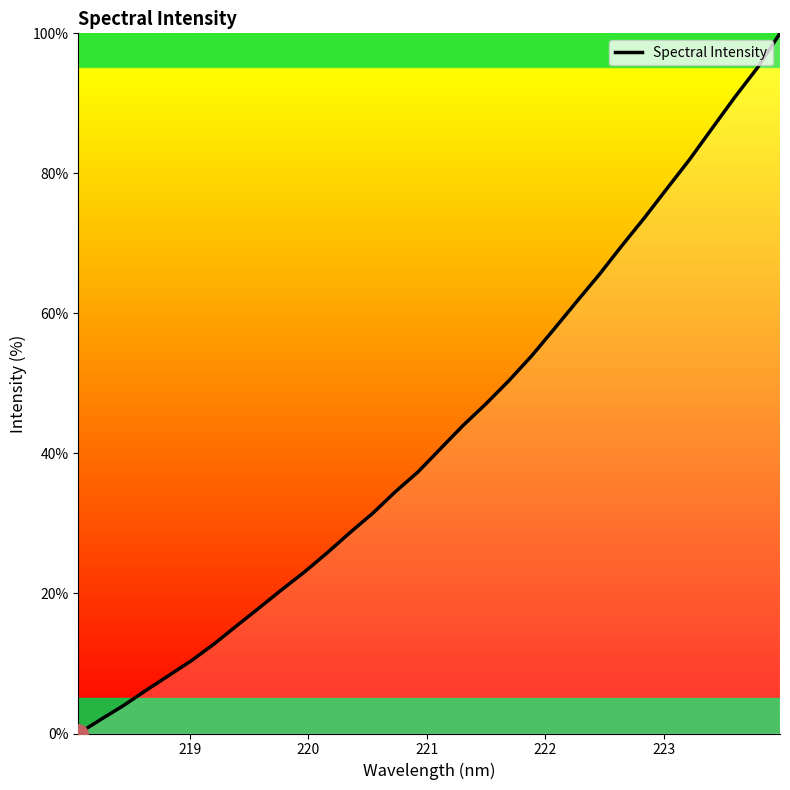

What is the difference between the maximum and minimum values?

100.0